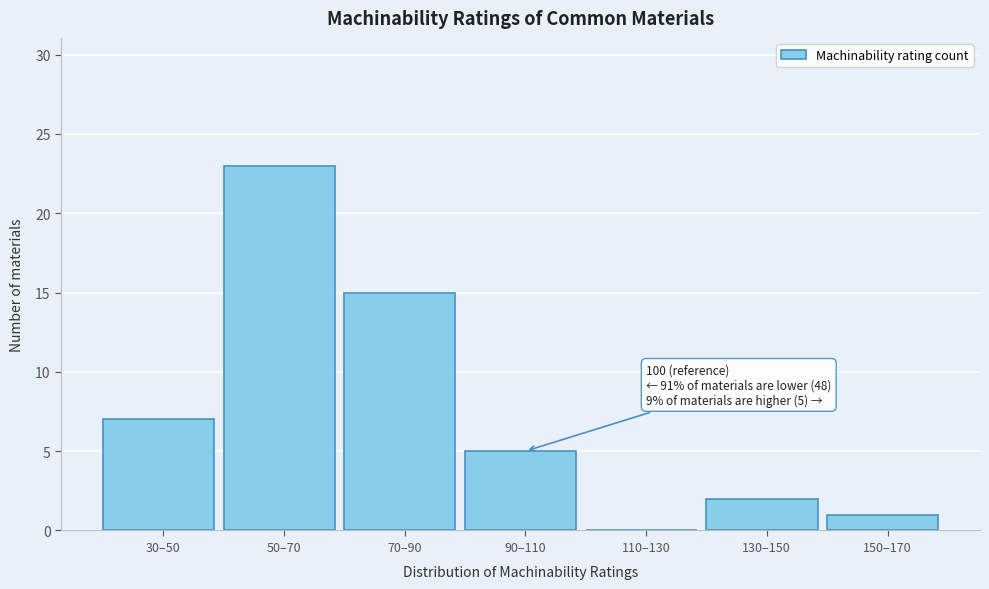

Reading right to left, list all the values displayed in this chart.

150–170=1	130–150=2	110–130=0	90–110=5	70–90=15	50–70=23	30–50=7